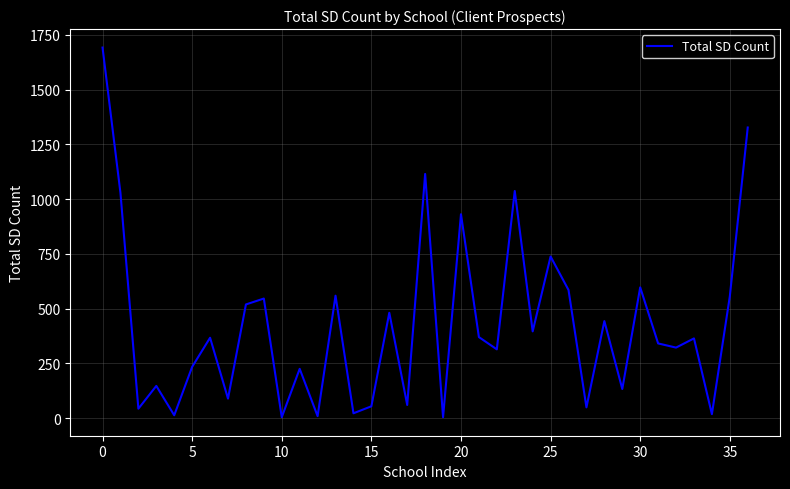

What is the maximum value shown in the chart?

1692